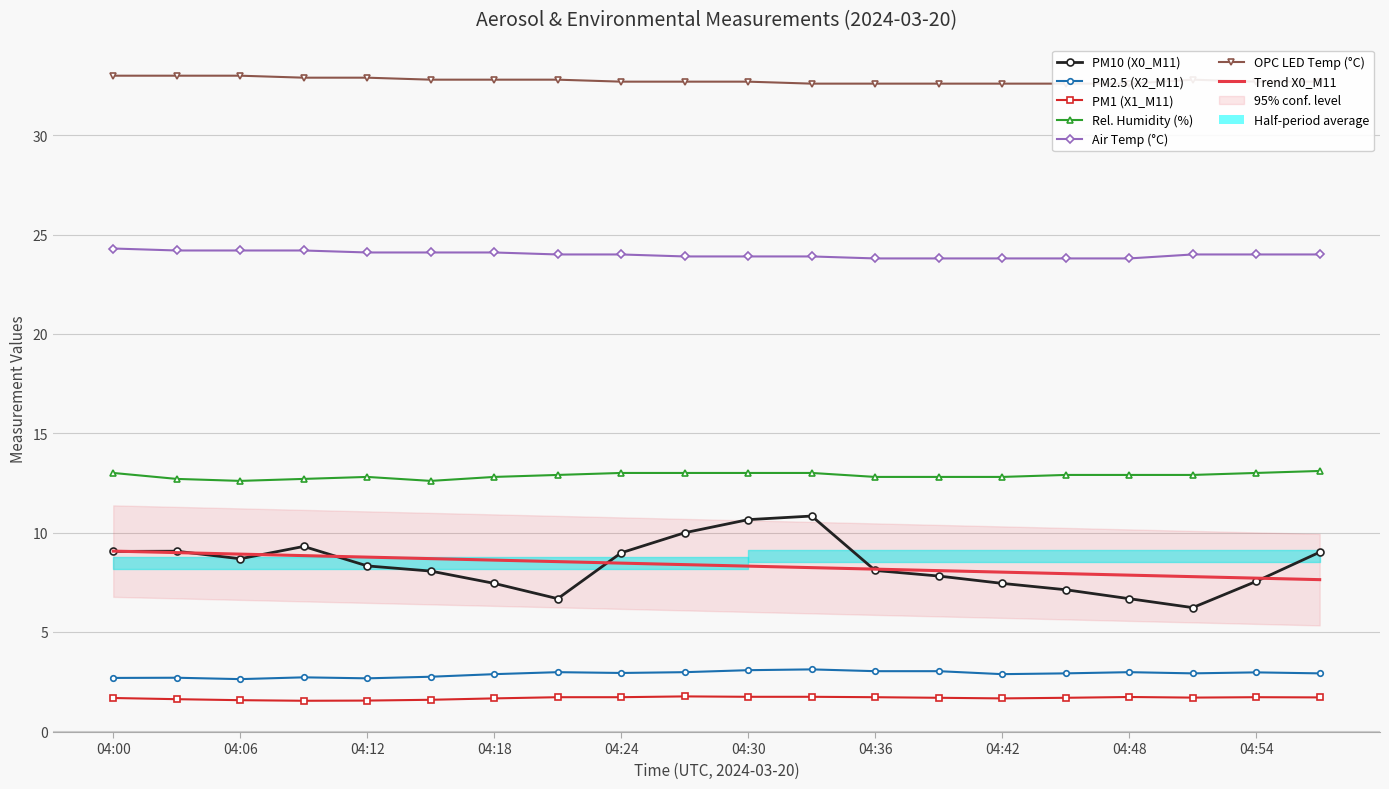

Read the T1_M11 value at 04:39.

23.8